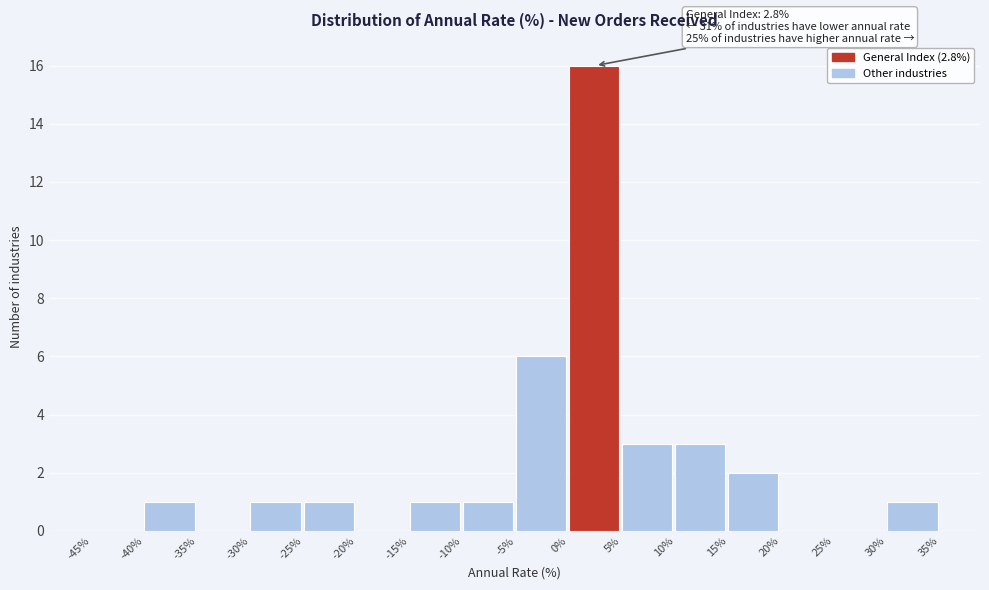

Which range on the x-axis has the tallest bar?

0% to 5%